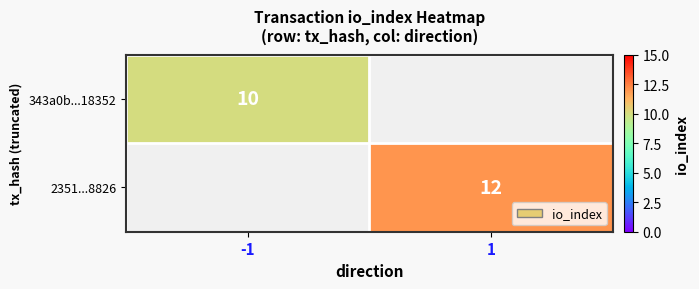

Which category has the highest value across all series?

1